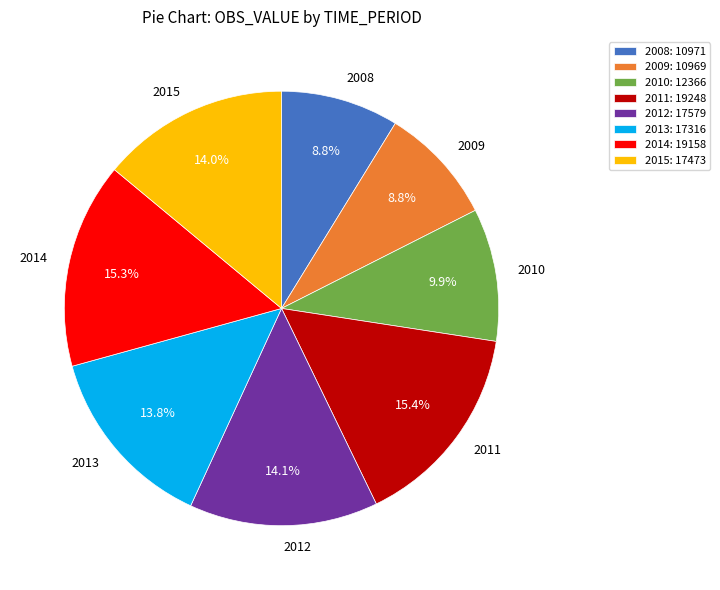

How much of the chart is everything except 2011?

84.6%